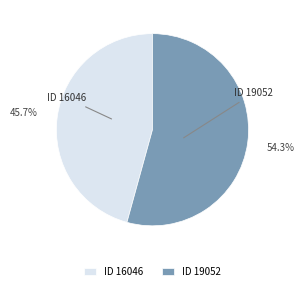

Approximately how many times larger is the value at ID 19052 compared to ID 16046?

1.2